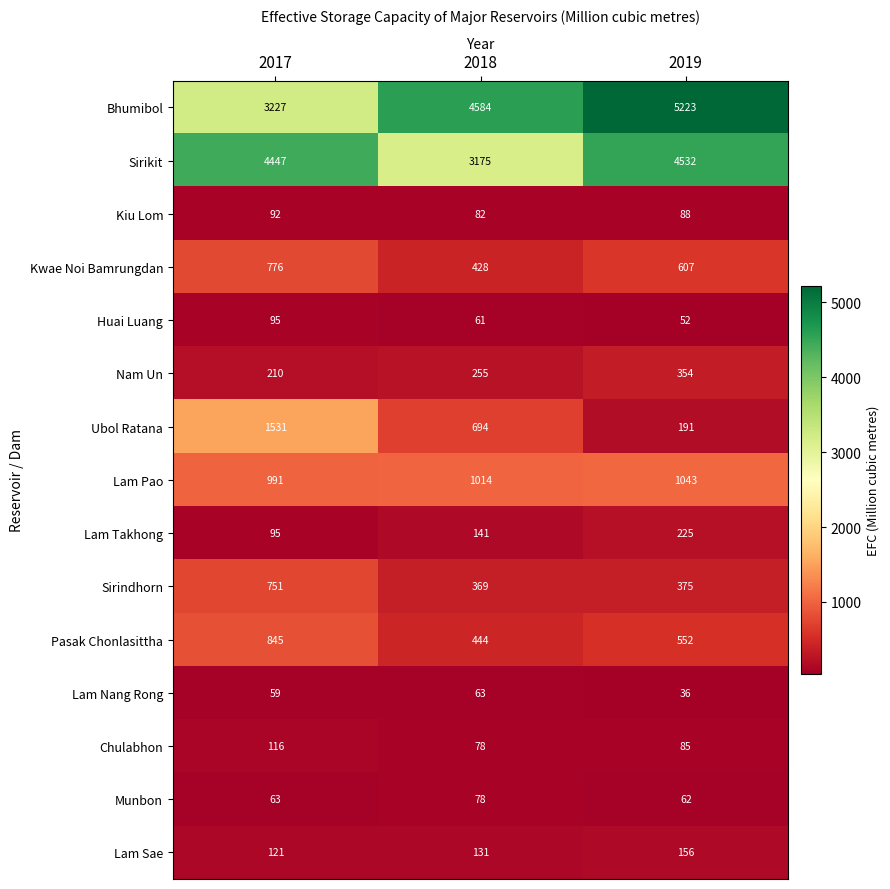

The value of Chulabhon at 2019 is 85. True or false?

True